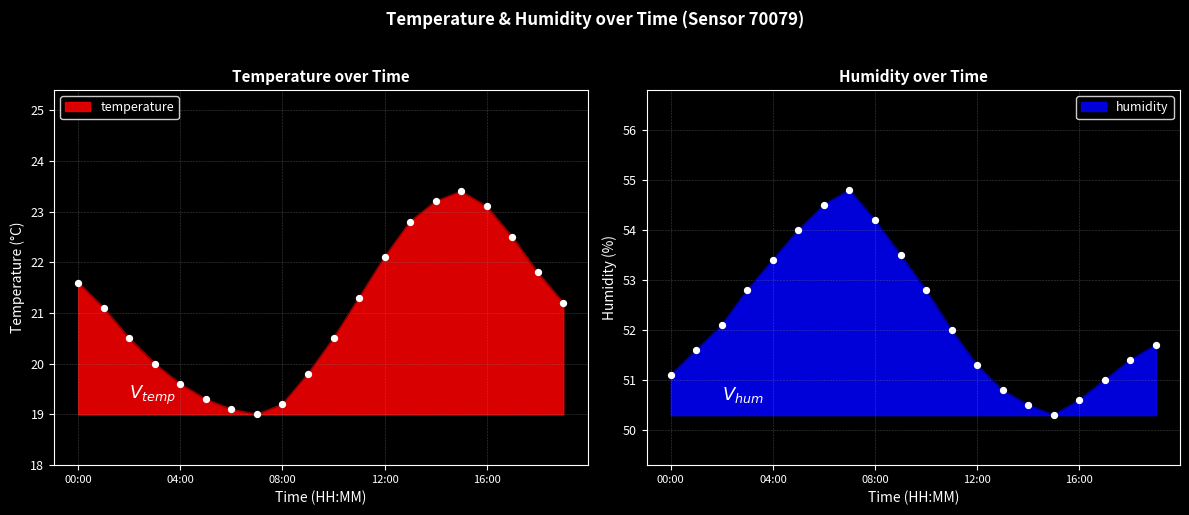

Which series contains the lowest Y value?

temperature